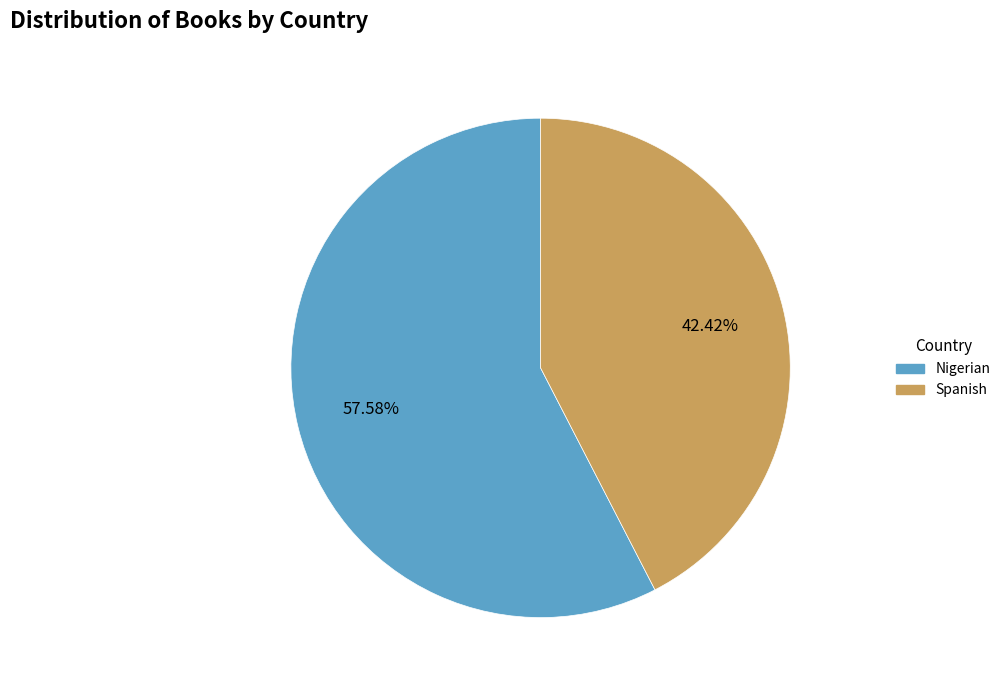

To the nearest percent, what portion does Nigerian represent?

58%